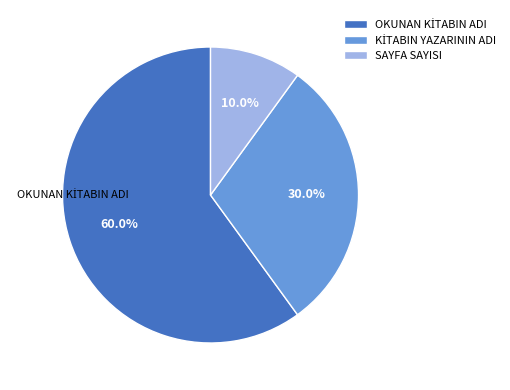

Which category has the smallest portion of the pie?

SAYFA SAYISI